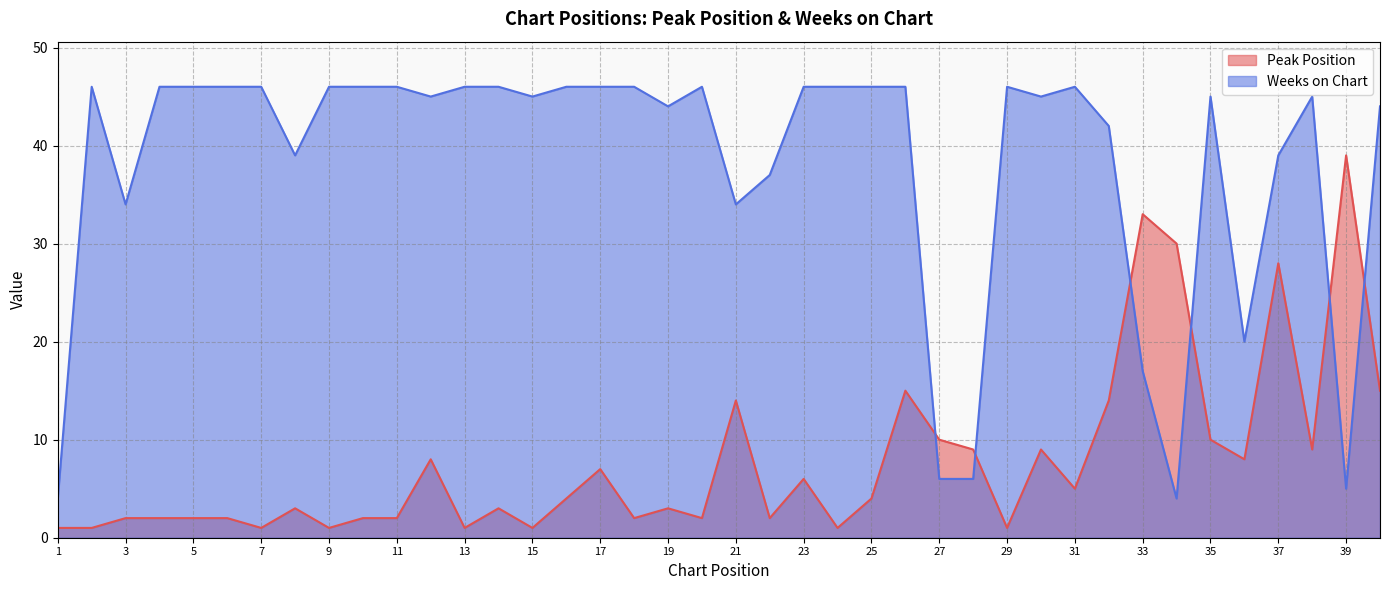

Which series has the largest total across all categories?

Weeks on Chart